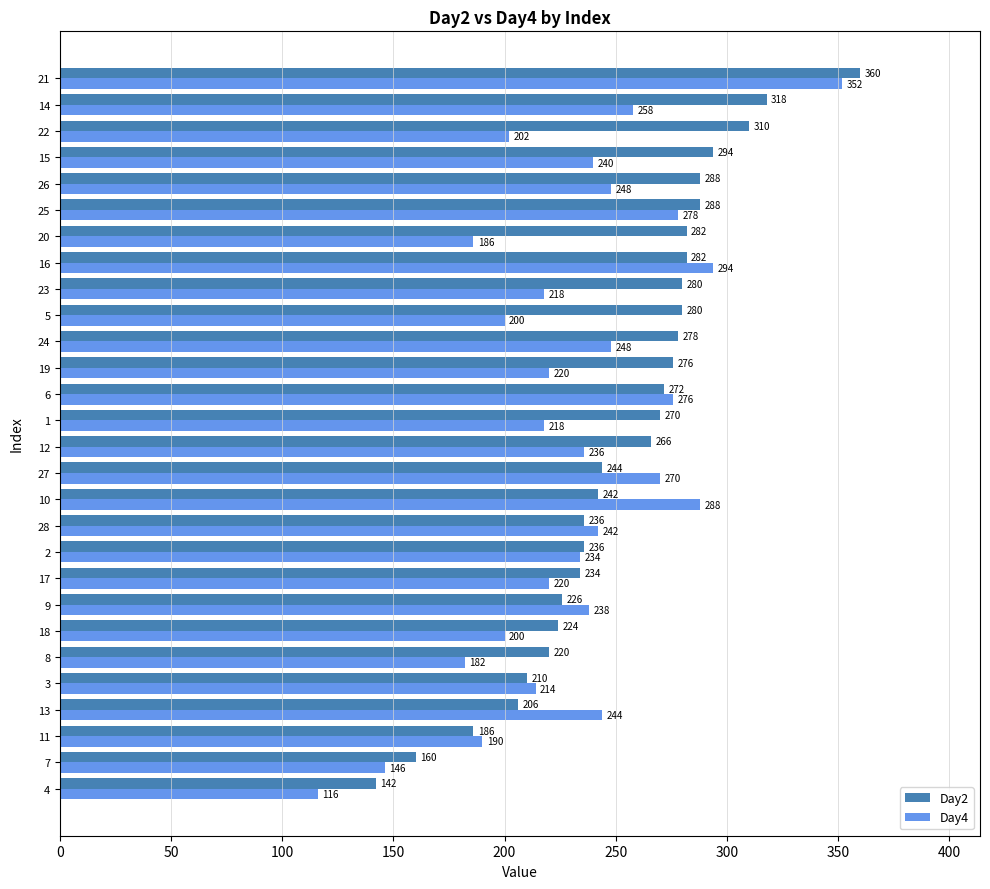

Read the Day2 value at 27, to the nearest 50.

250